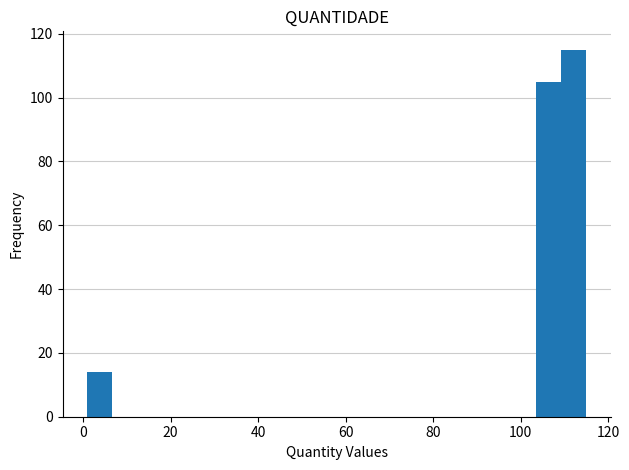

Read against the x-axis, roughly where is the centre of the tallest bar?

112